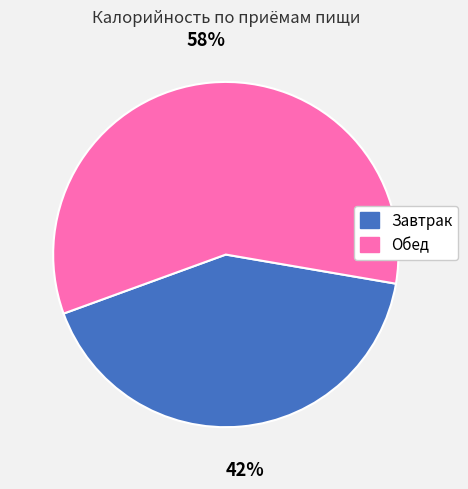

To the nearest percent, what portion does Обед represent?

58%